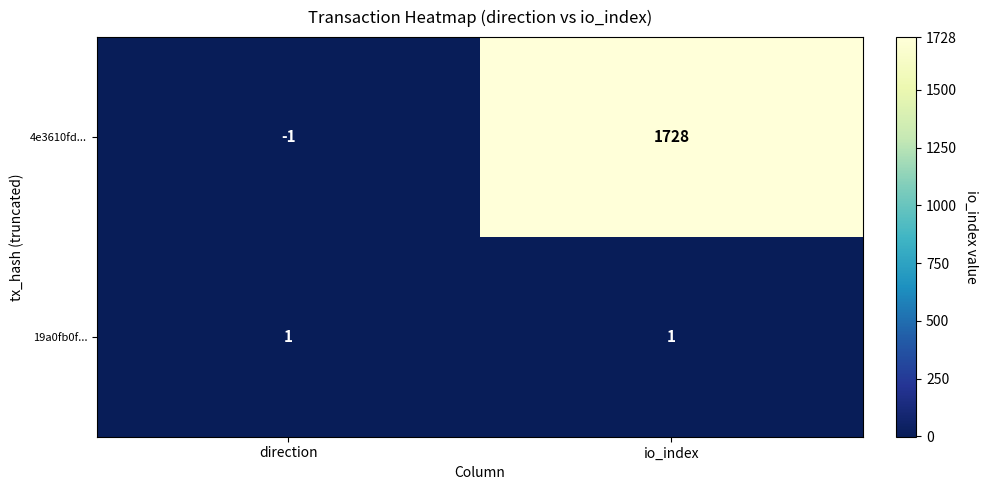

What is the maximum value shown in the chart?

1728